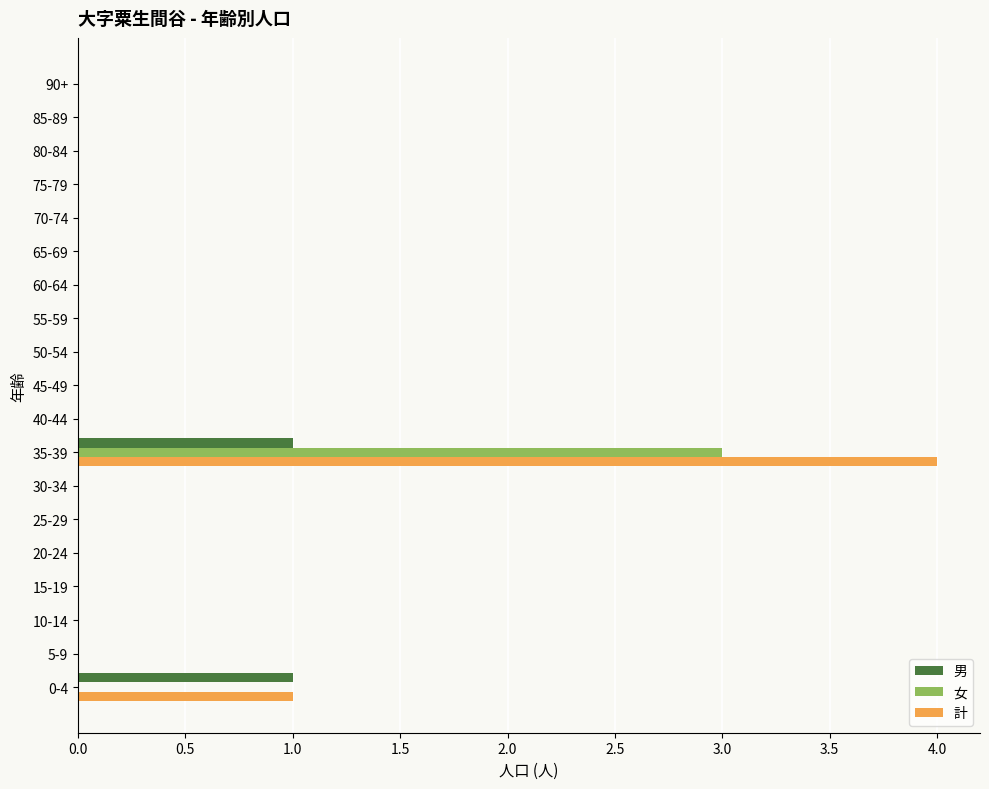

Count the number of data series in this chart.

3